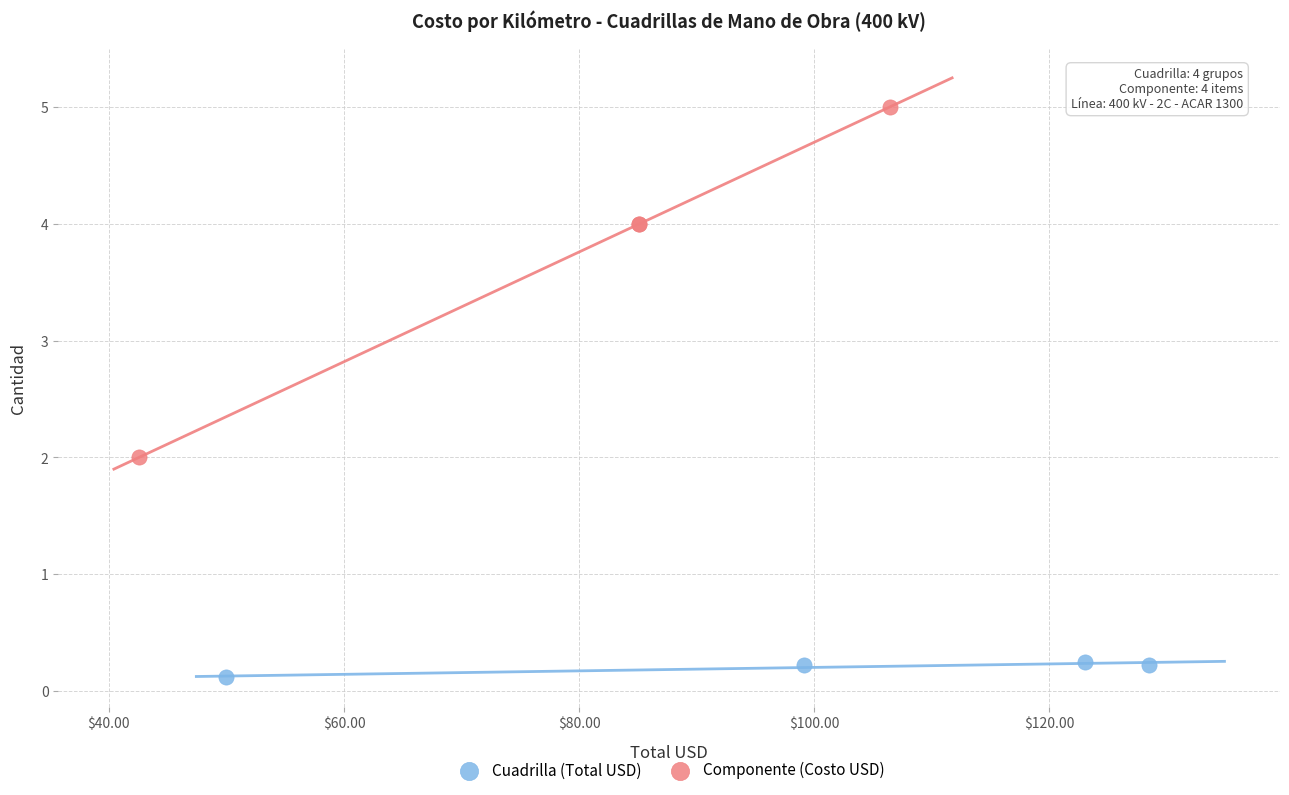

Which series contains the highest Y value?

Componente (Costo USD)